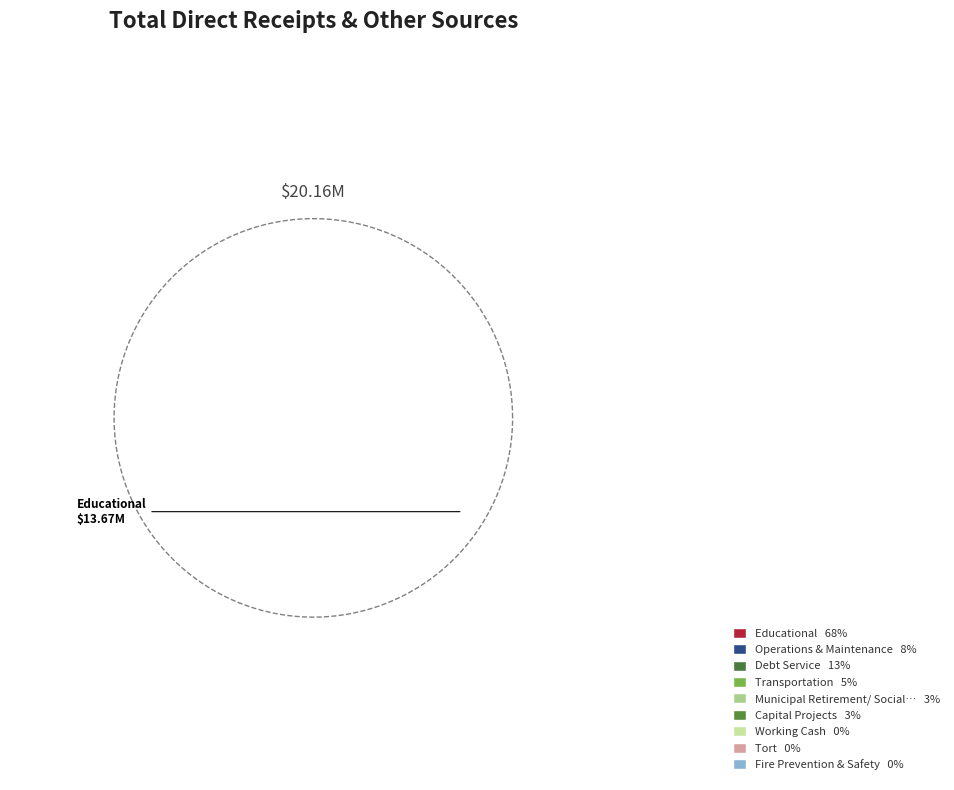

Which slice is the largest?

Educational